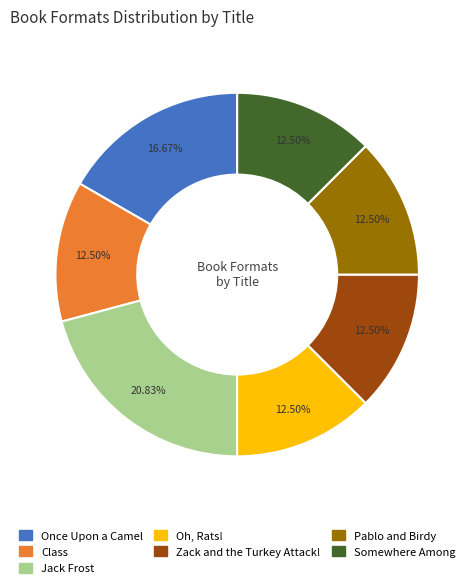

Combined, do Once Upon a Camel and Jack Frost account for over 50%?

No